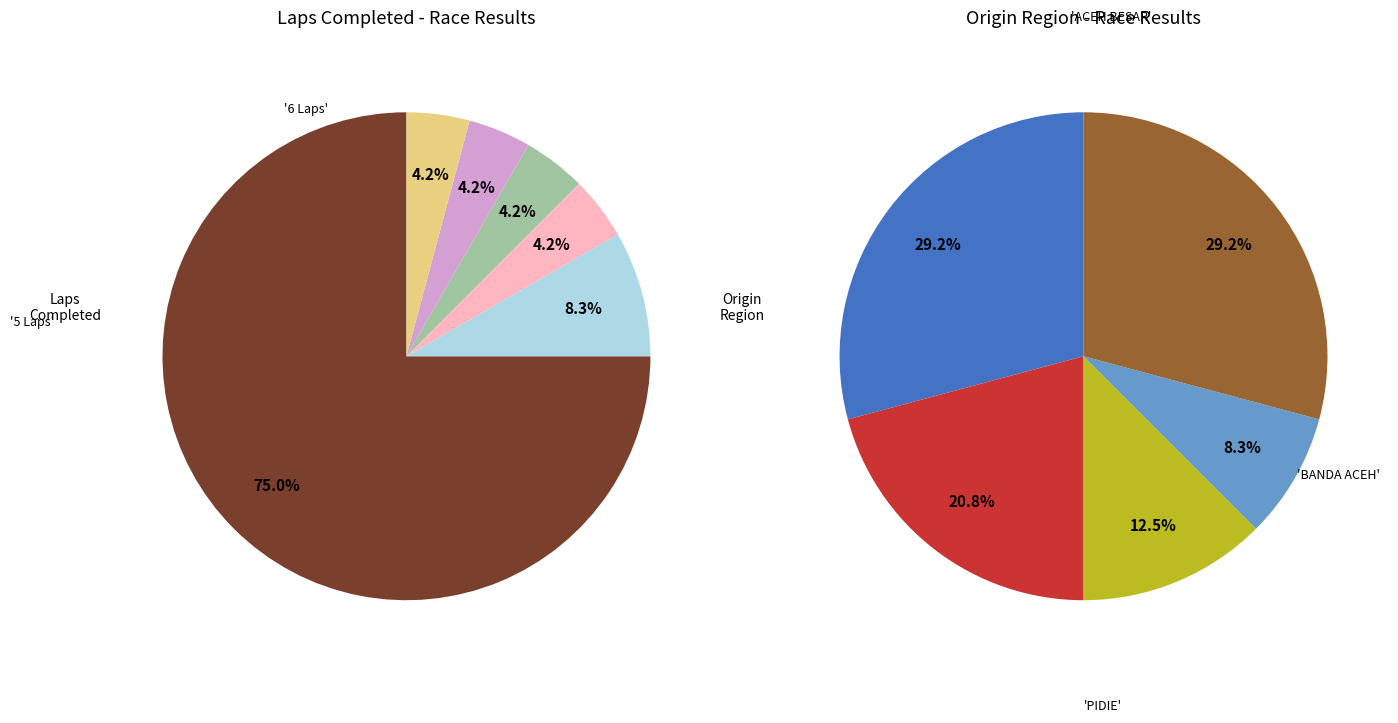

Do 23 and 19 together represent more than half of the pie?

No